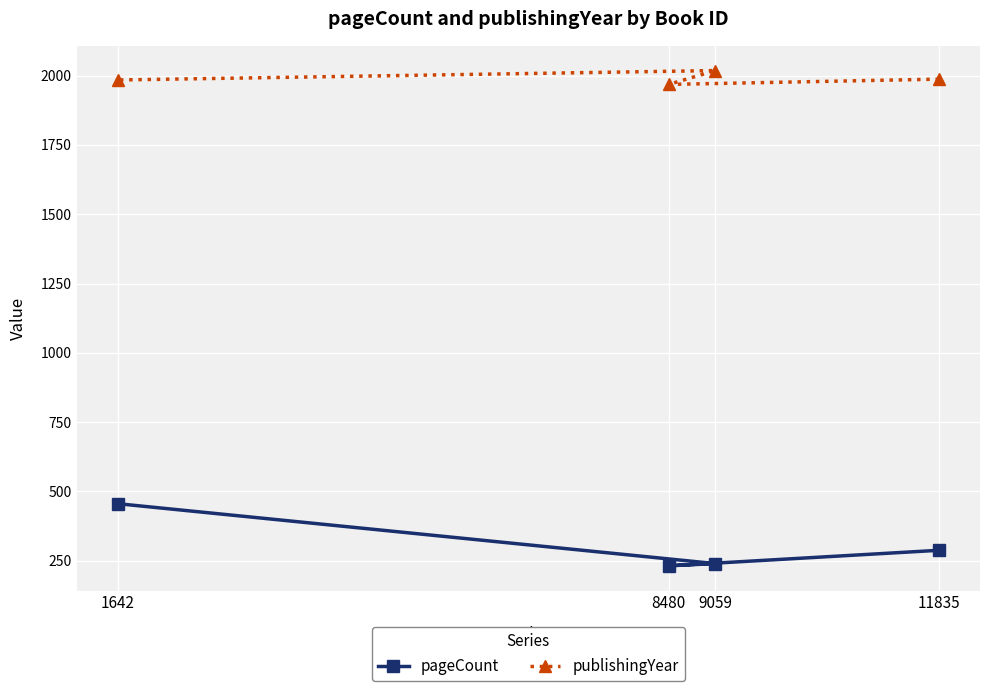

At which label is publishingYear closest to 1993?

11835